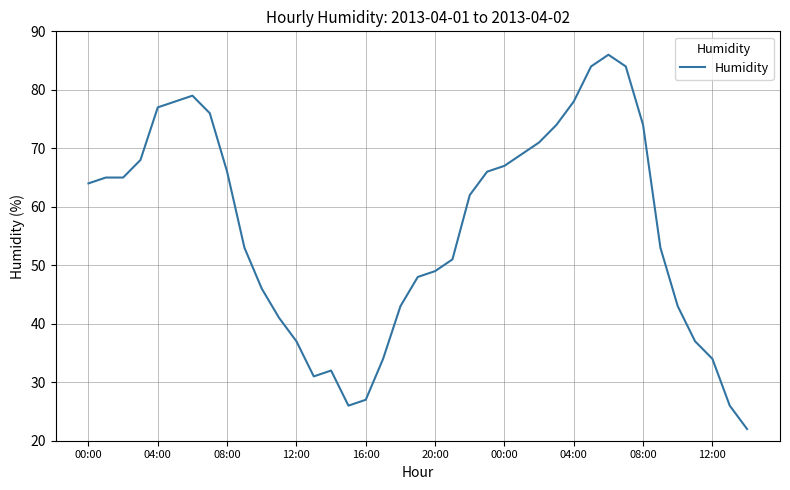

What is the maximum value shown in the chart?

86